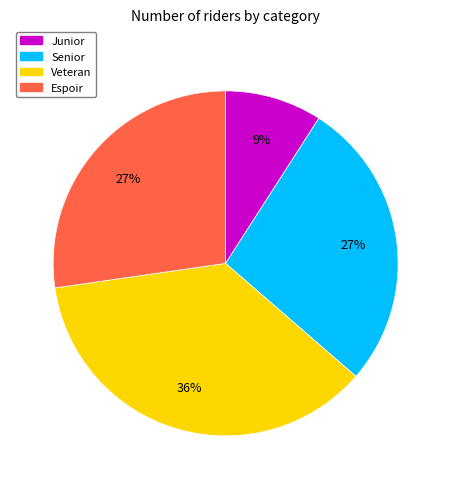

Is there any slice that represents more than half of the pie?

No